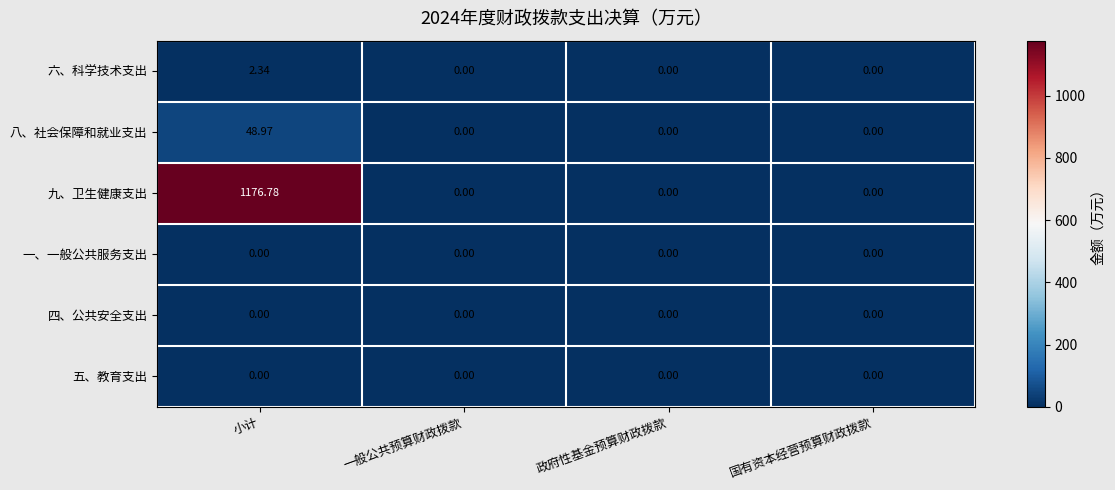

Which series has the largest range (max minus min)?

九、卫生健康支出